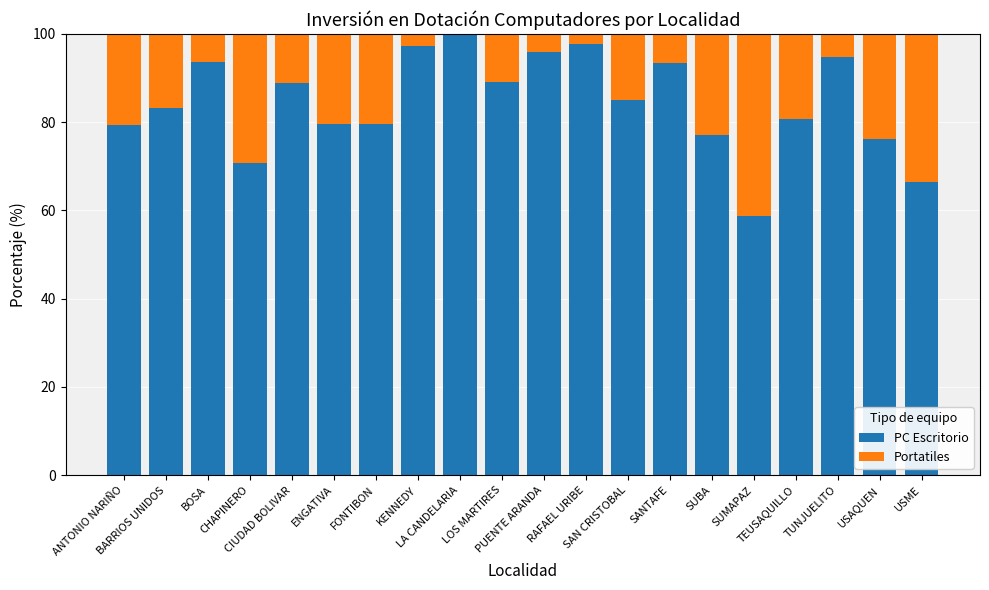

What is the highest value of the PC Escritorio series?

99.7